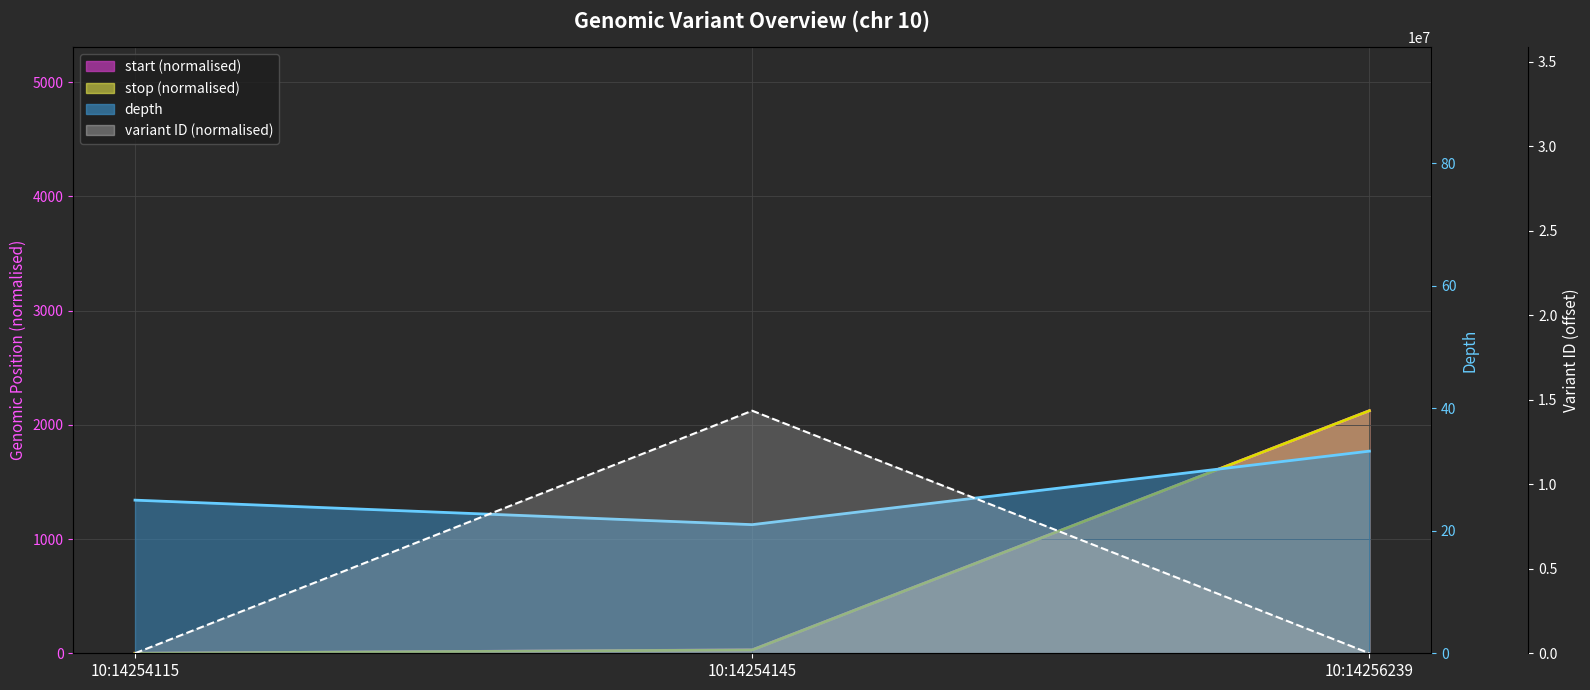

How many data points in start are above 30?

1